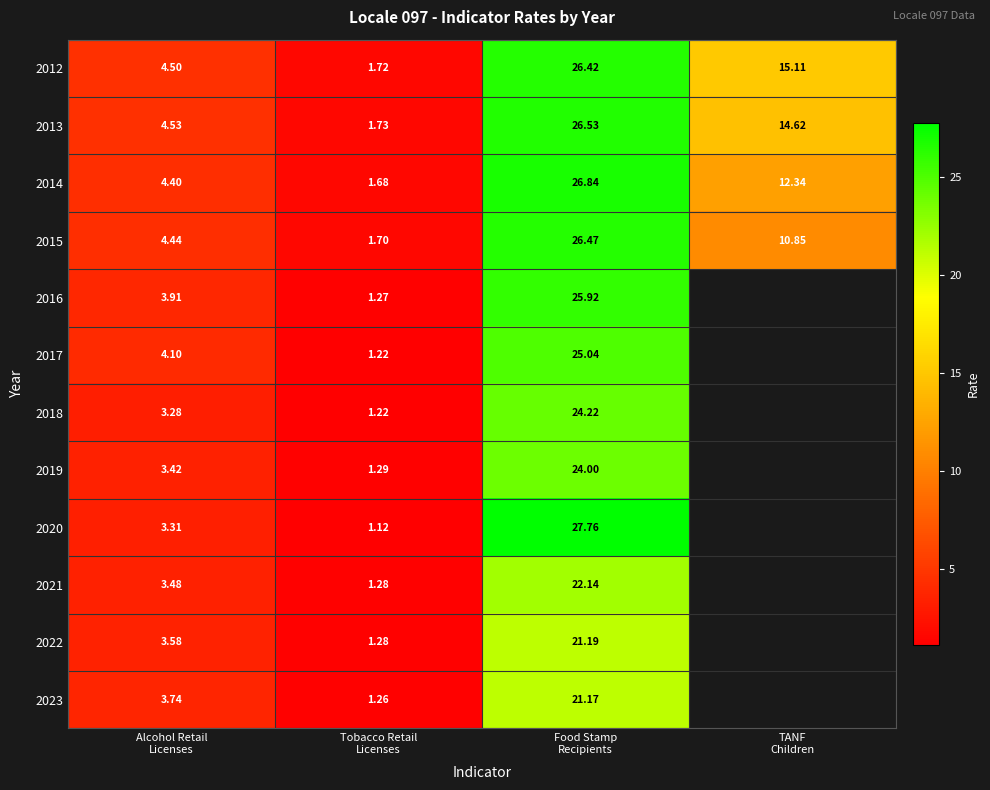

At how many categories does at least one series exceed 4?

3